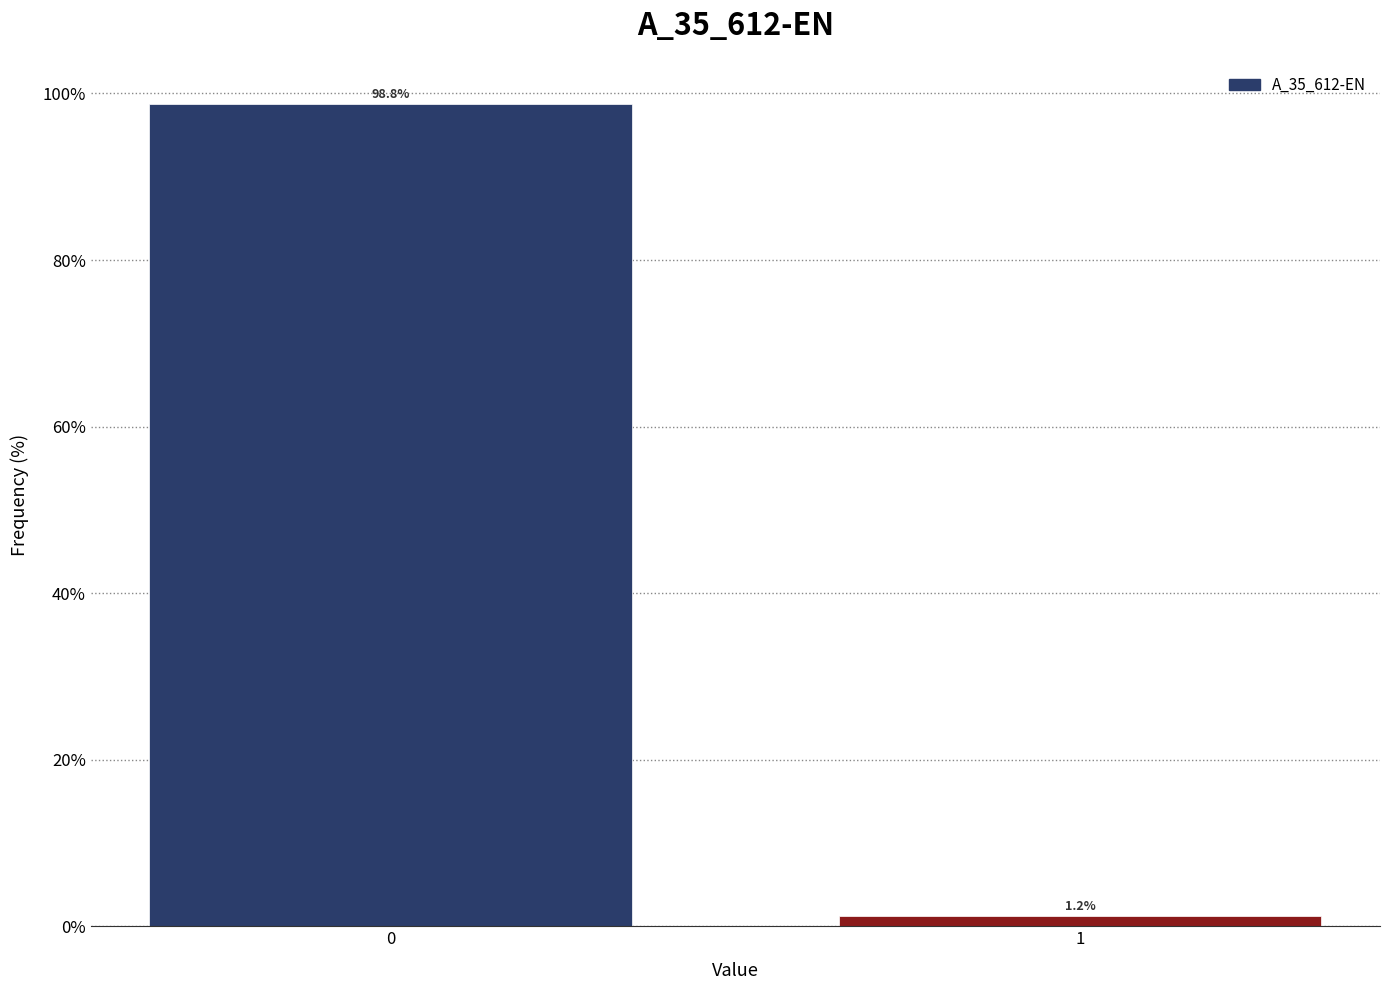

Rank the categories by value from lowest to highest.

1, 0